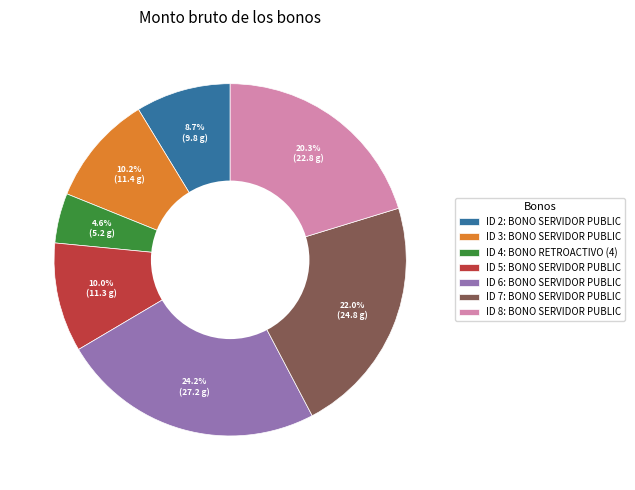

Which slice is the largest?

ID 6: BONO SERVIDOR PUBLIC